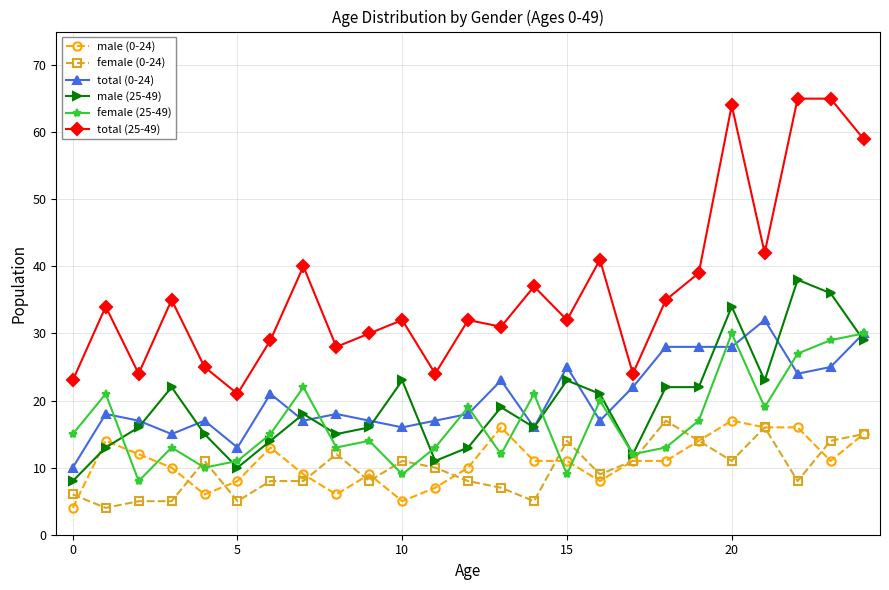

Does the chart display data point markers on the line(s)?

Yes